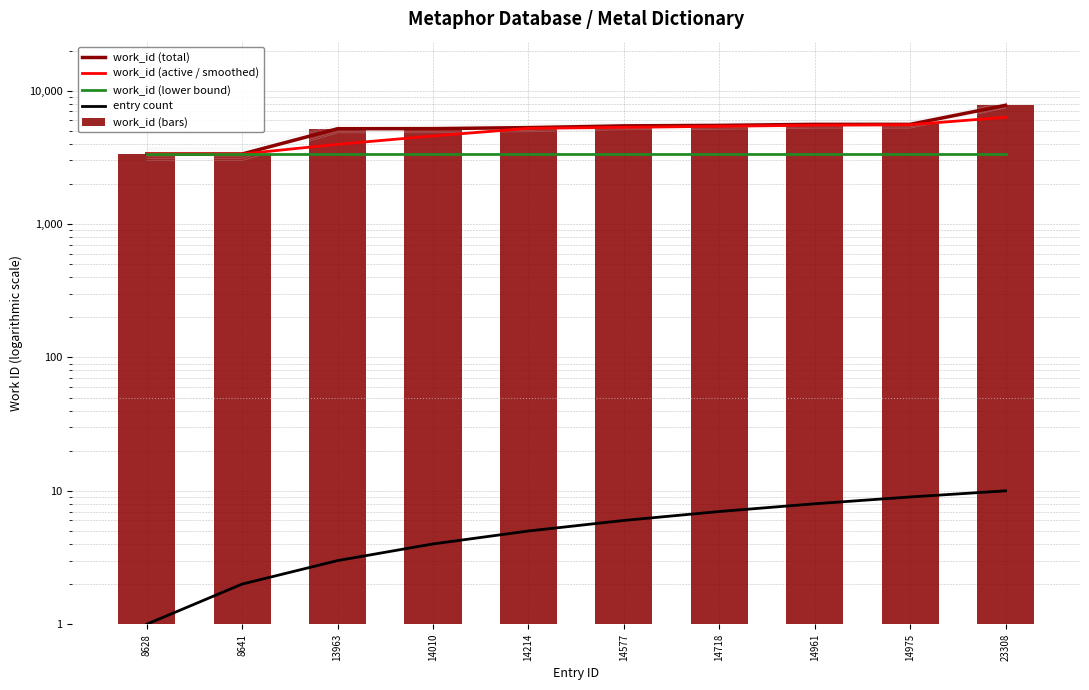

Is the value of work_id (total) at 14577 greater than the value of work_id (active / smoothed) at 14214?

Yes